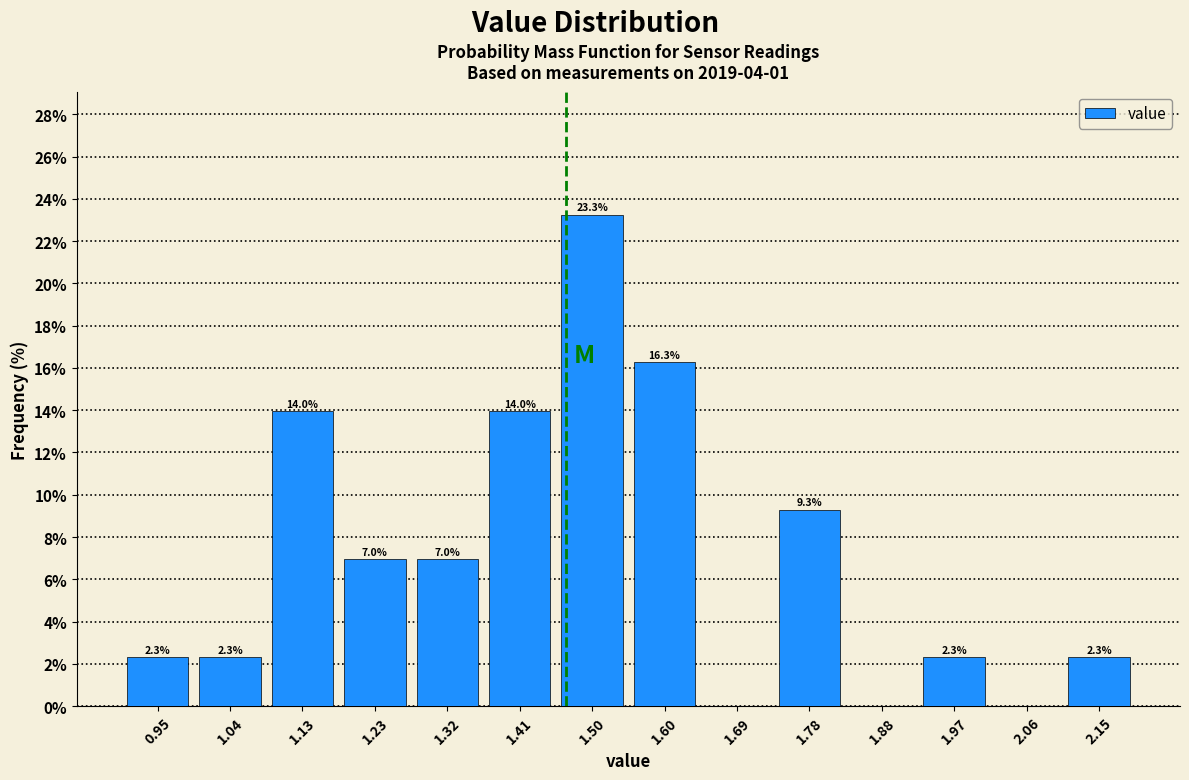

Which range on the x-axis has the tallest bar?

1.46 to 1.55